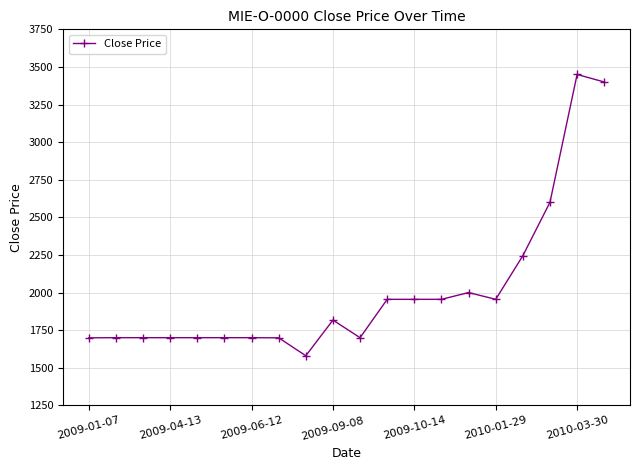

What is the maximum value shown in the chart?

3450